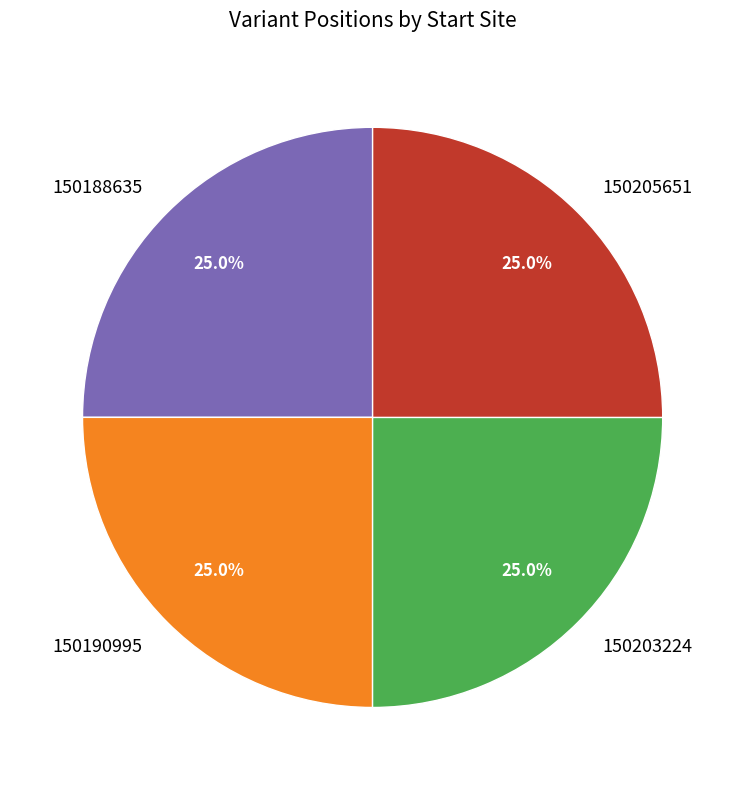

How much of the chart is everything except 150190995?

75.0%